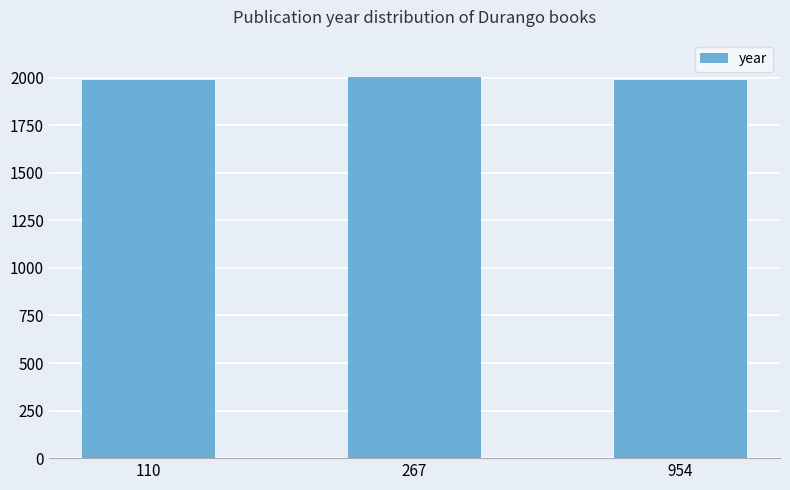

The chart shows a value of 2957 at 954. True or false?

False